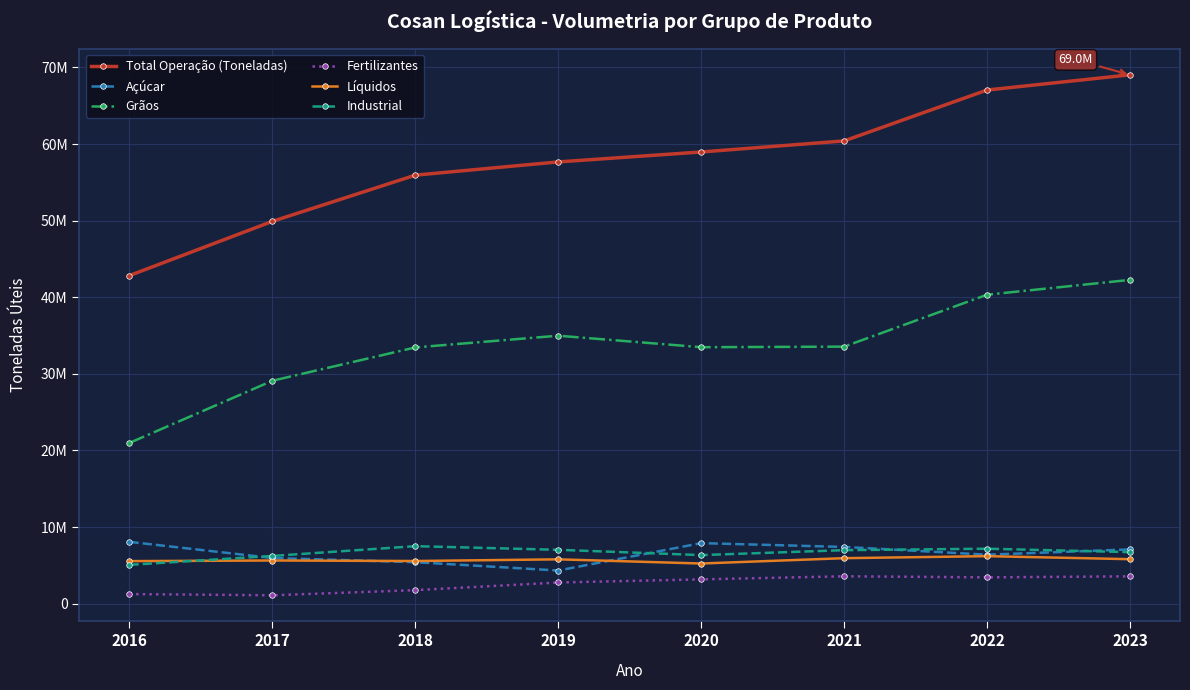

Where do Açúcar and Líquidos first cross each other?

2017 and 2018